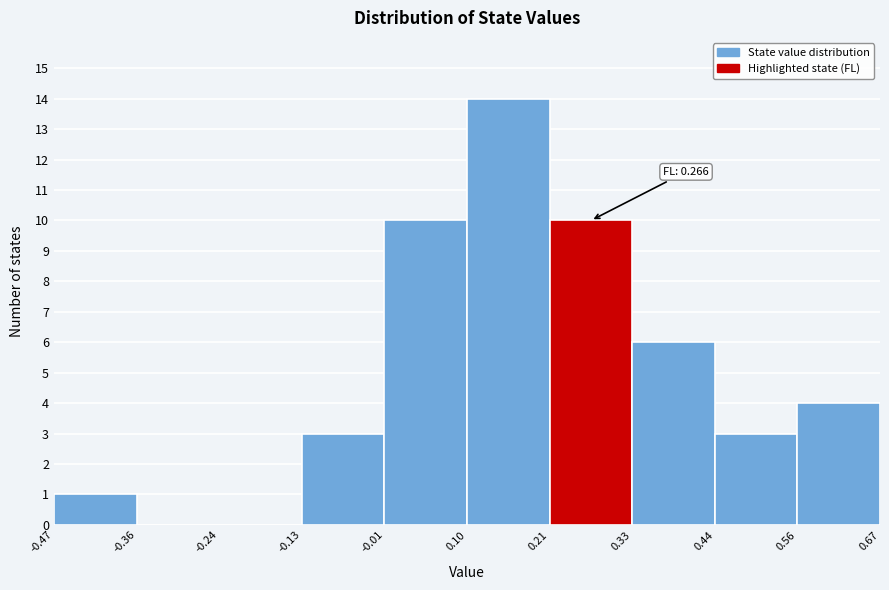

Which range on the x-axis has the tallest bar?

0.10 to 0.21